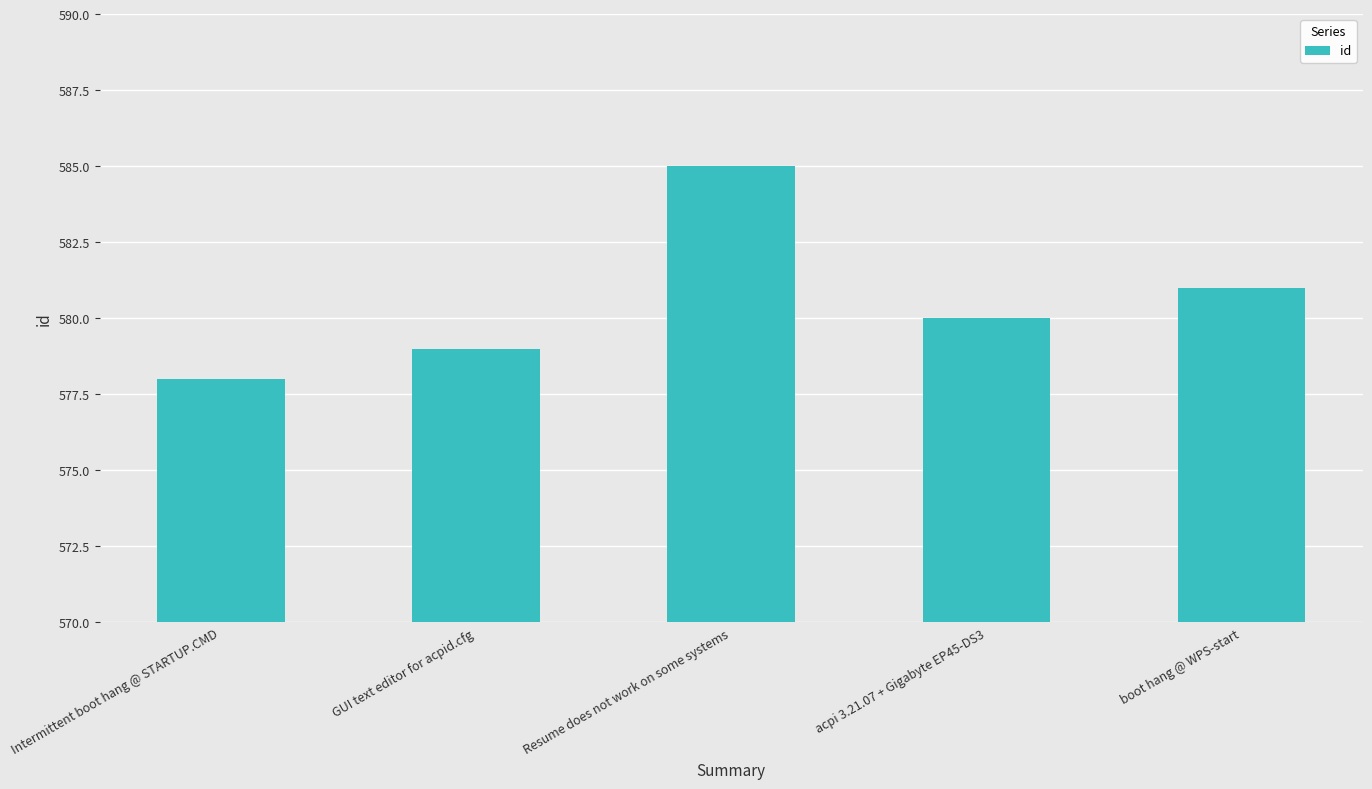

What is the label of the 4th bar from the right?

GUI text editor for acpid.cfg